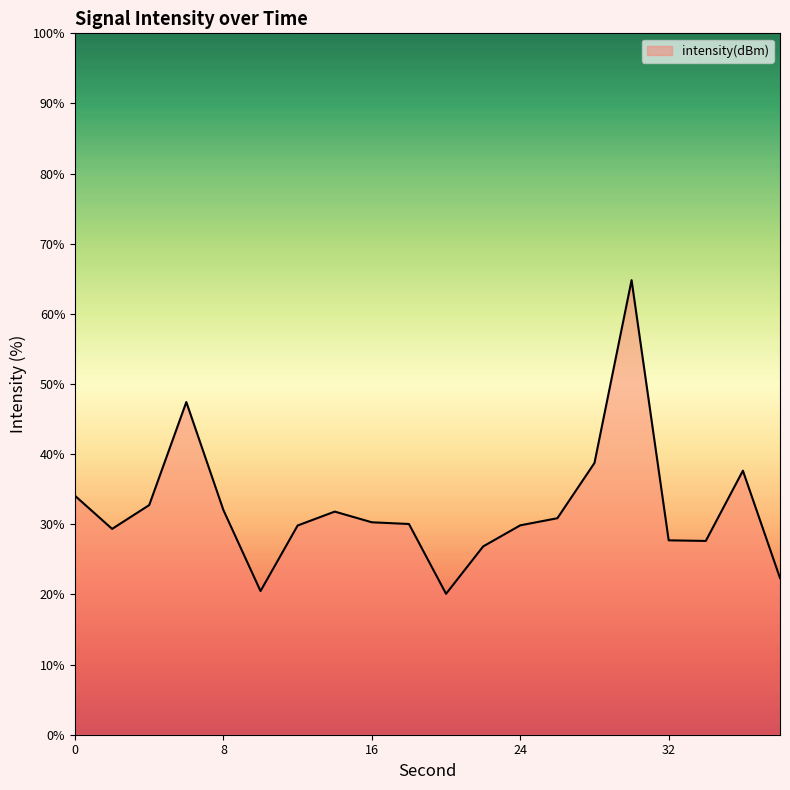

What is the minimum value shown in the chart?

20.1